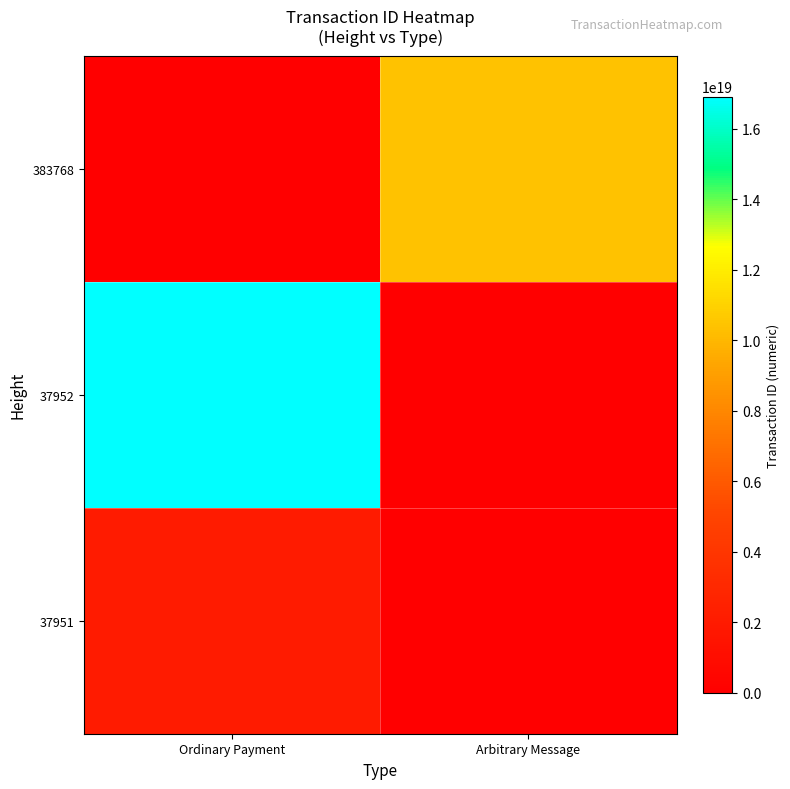

How many series are shown in this chart?

3